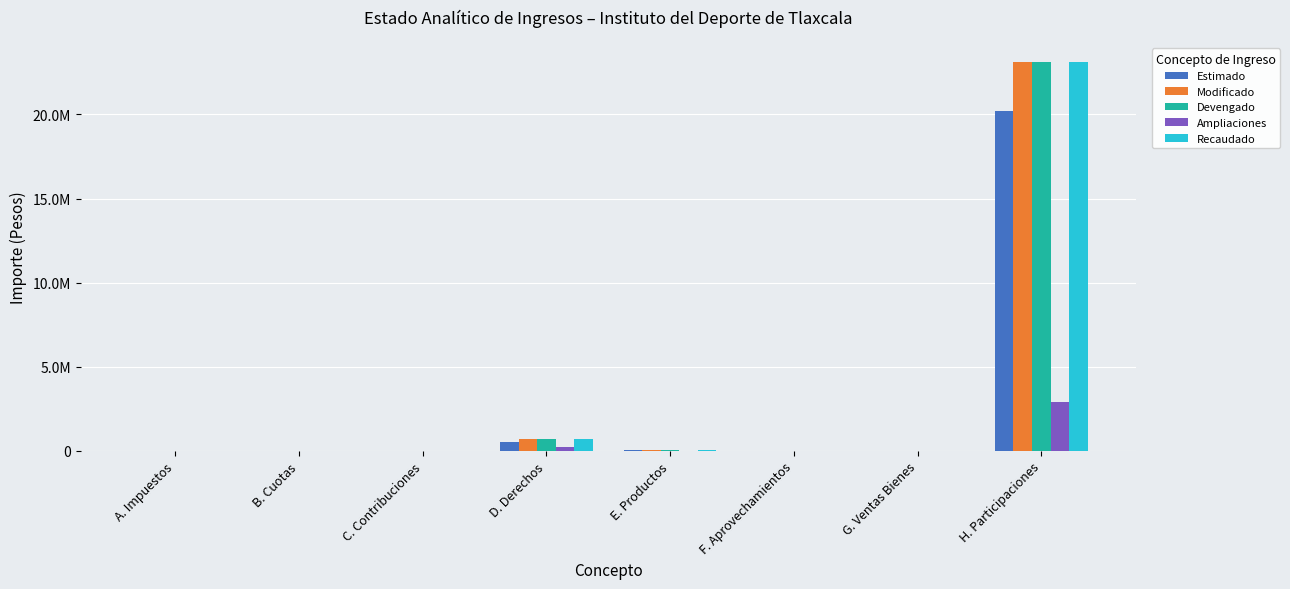

What is the highest value of the Recaudado series?

23105471